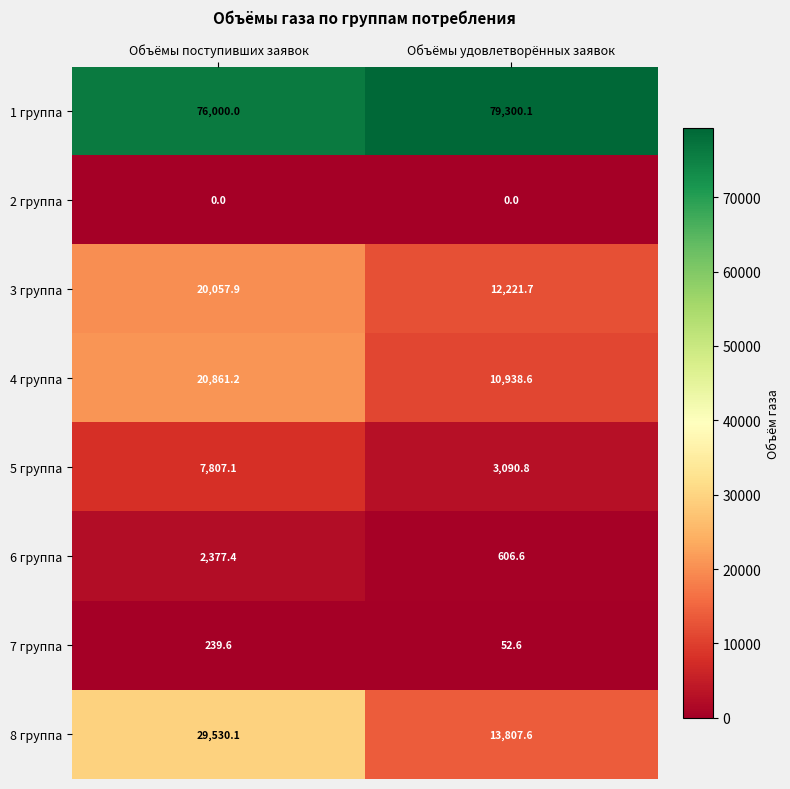

Is the value of 1 группа at Объёмы удовлетворённых заявок greater than the value of 5 группа at Объёмы удовлетворённых заявок?

Yes